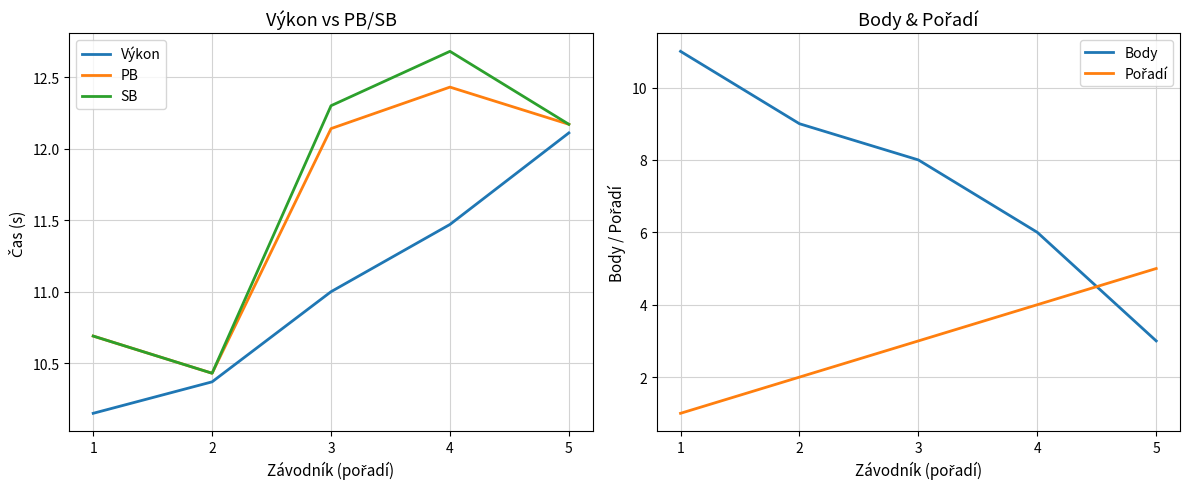

Is this an area chart (filled region under the line)?

No